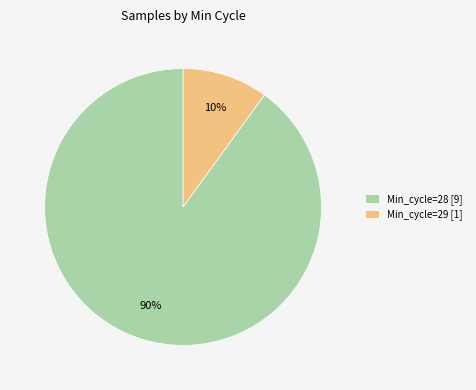

Is it true that Min_cycle=29 [1] is 10% of the pie?

True